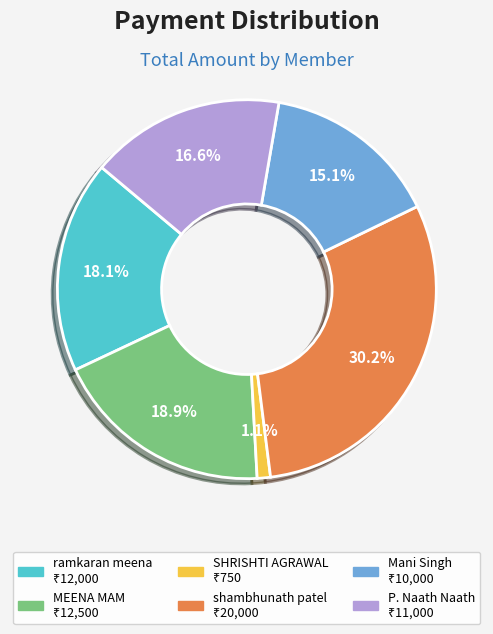

Is there a majority slice in this chart?

No